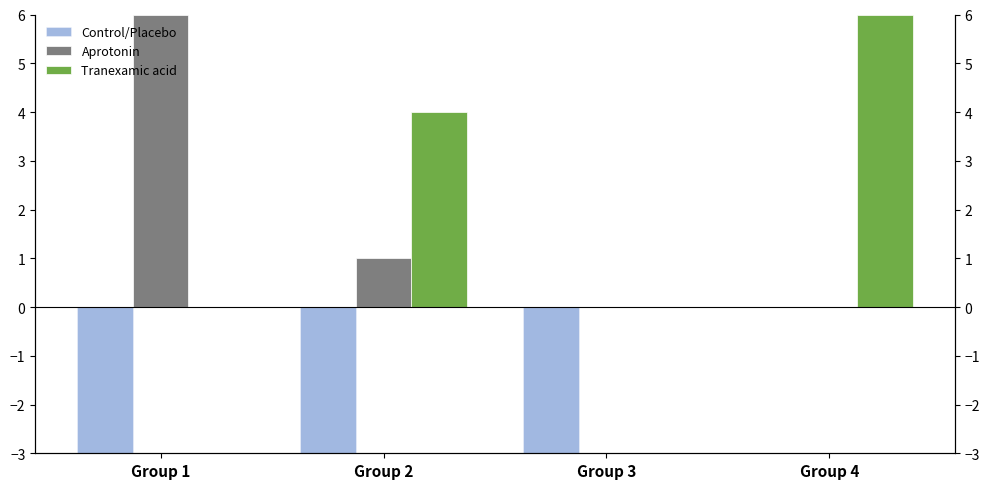

At Group 3, list the series in order from largest to smallest.

Aprotonin, Tranexamic acid, Control/Placebo